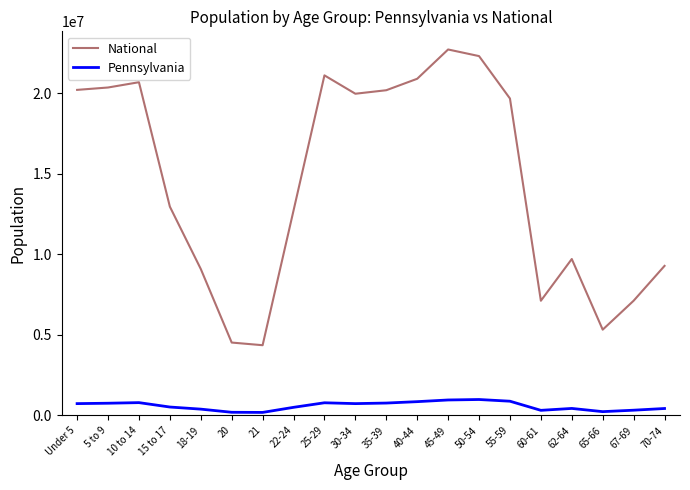

Which series has the largest total across all categories?

National